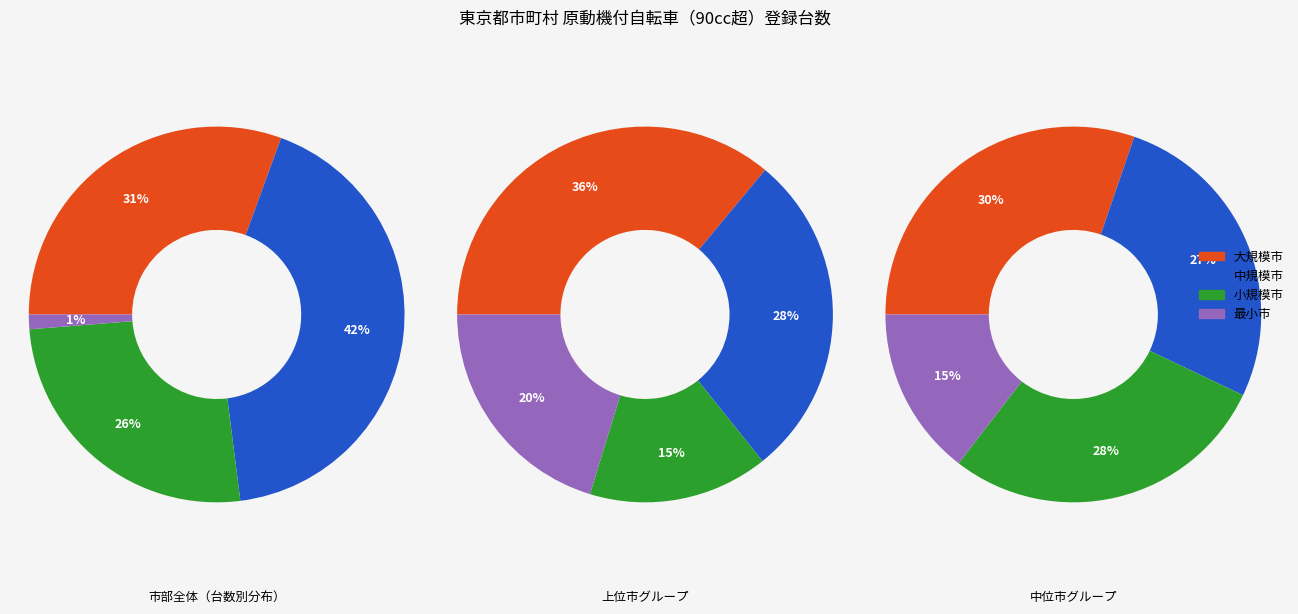

The 東村山市 slice represents 1% of the pie. True or false?

False